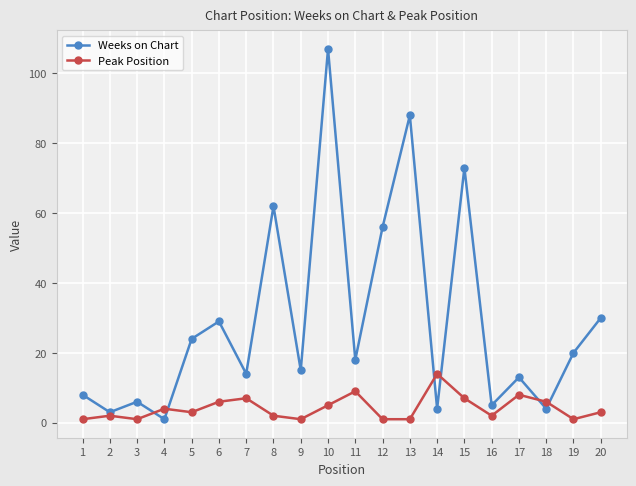

What is the sum of all Peak Position values?

84